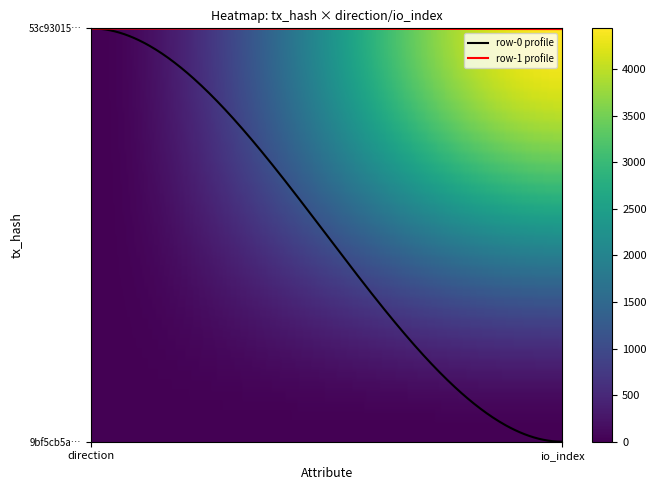

Does the chart have visible grid lines?

No